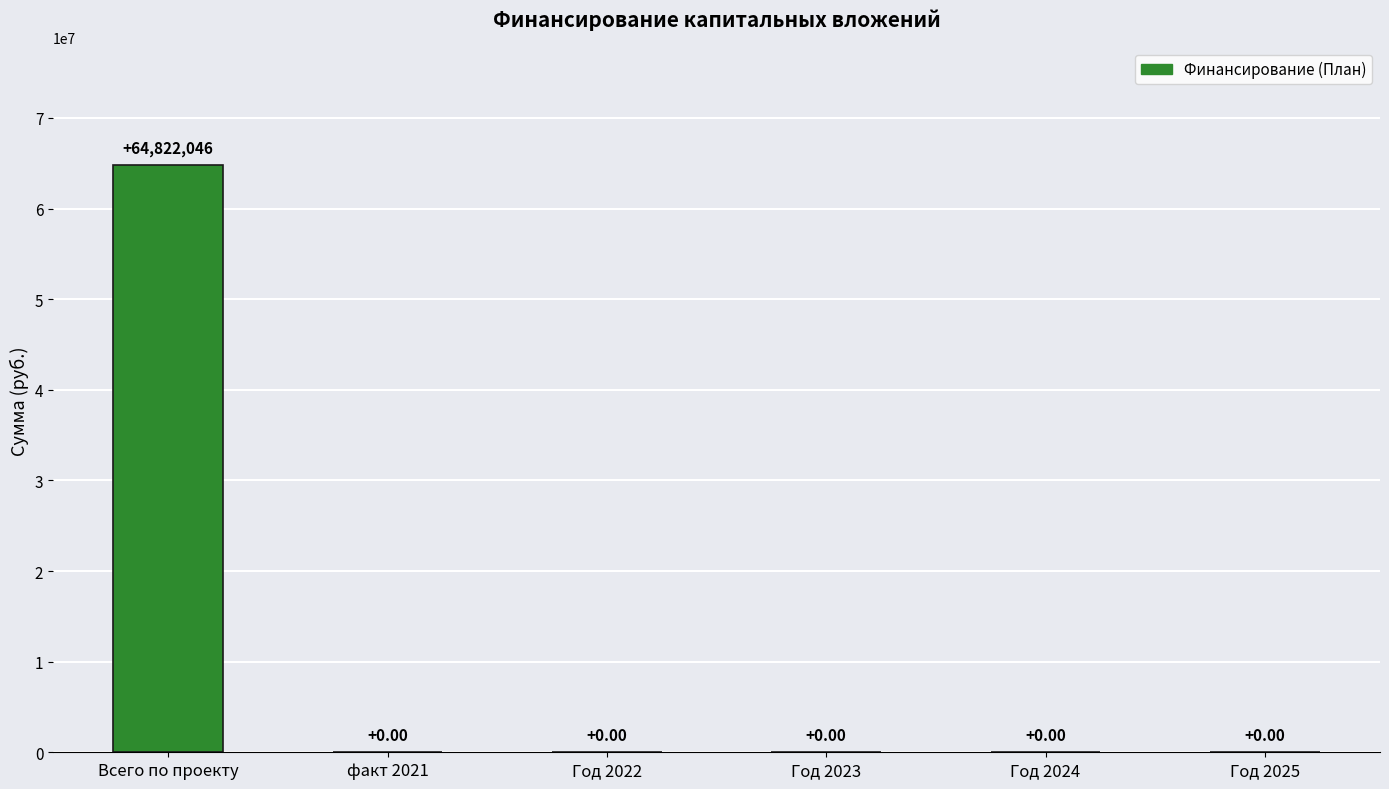

Are the bars horizontal?

No